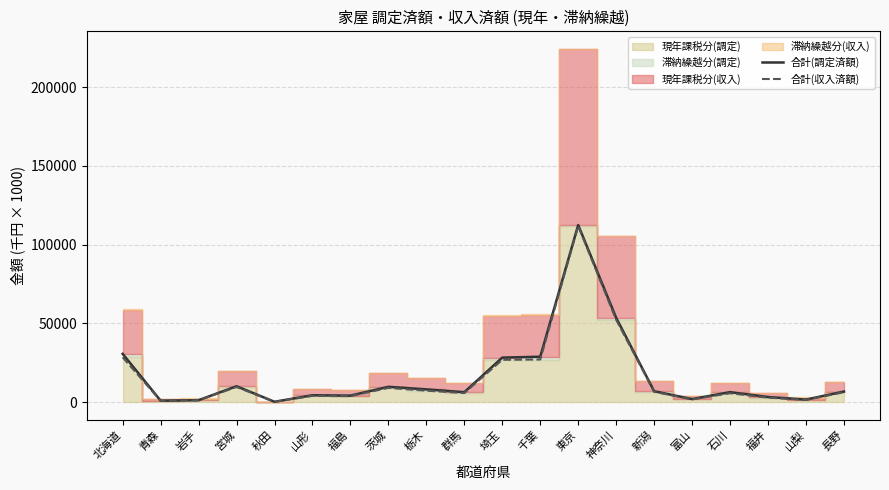

True or false: 合計(調定済額) and 合計(収入済額) intersect in this chart.

False